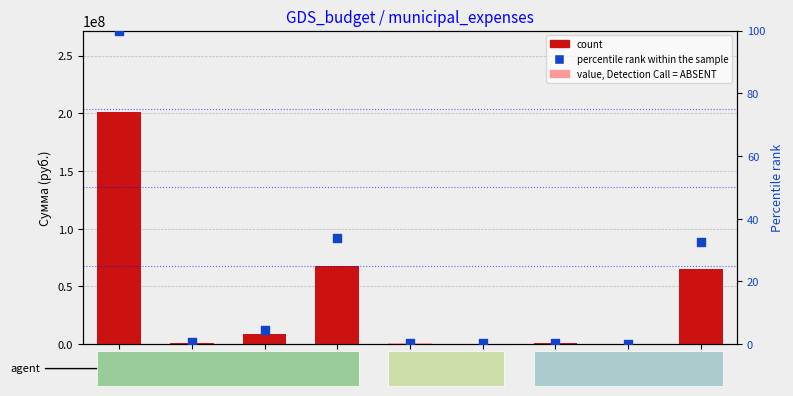

Which series reaches the maximum Y coordinate?

count